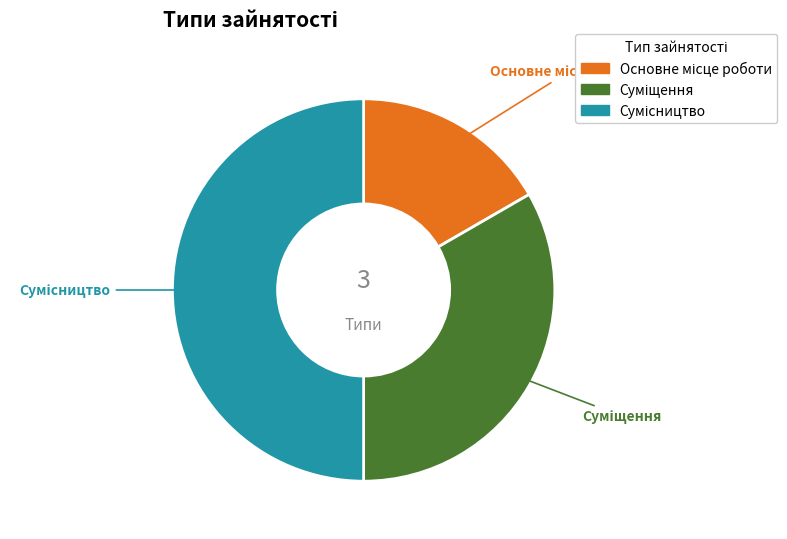

To the nearest percent, what is the average slice percentage?

33%